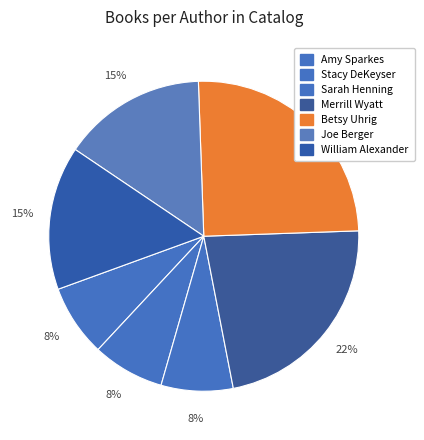

Which category has the smallest portion of the pie?

Amy Sparkes